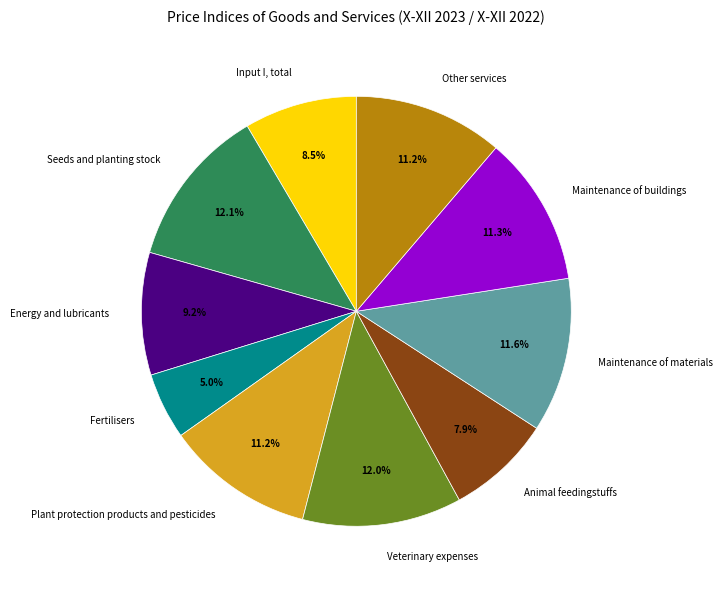

What percentage do Veterinary expenses and Maintenance of materials together represent?

23.6%